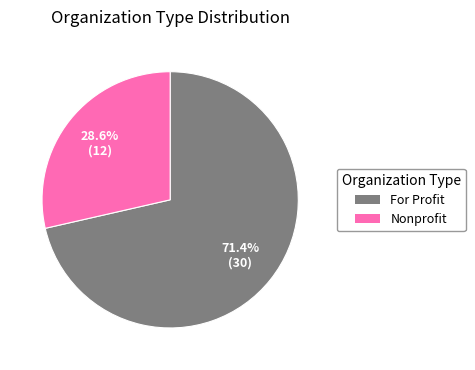

Is there a majority slice in this chart?

Yes